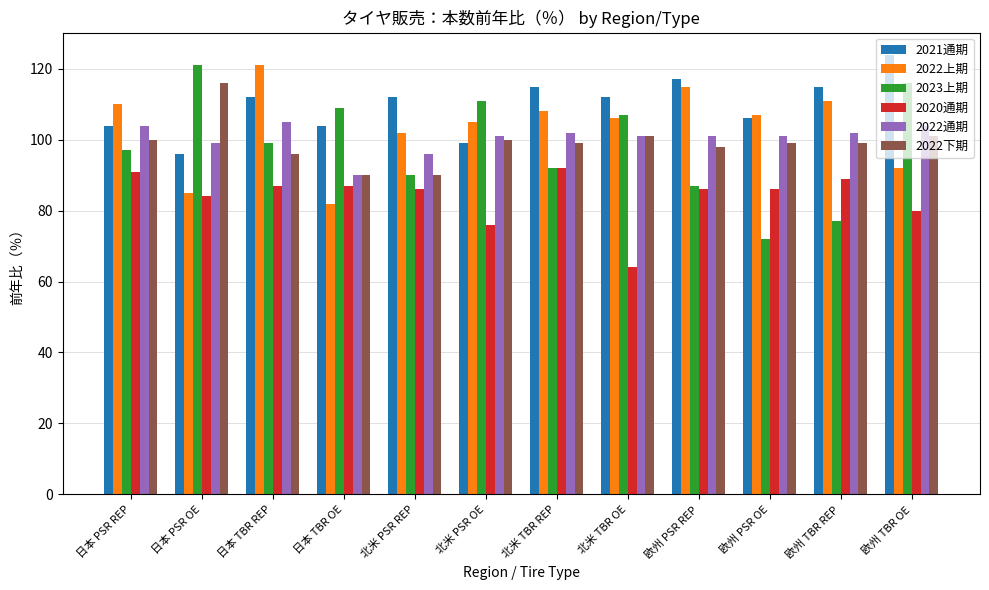

Which series has the largest total across all categories?

2021通期